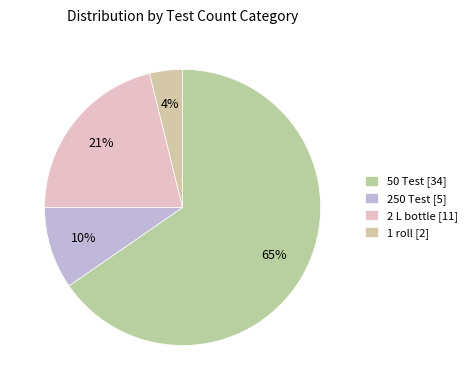

How many slices are in this pie chart?

4